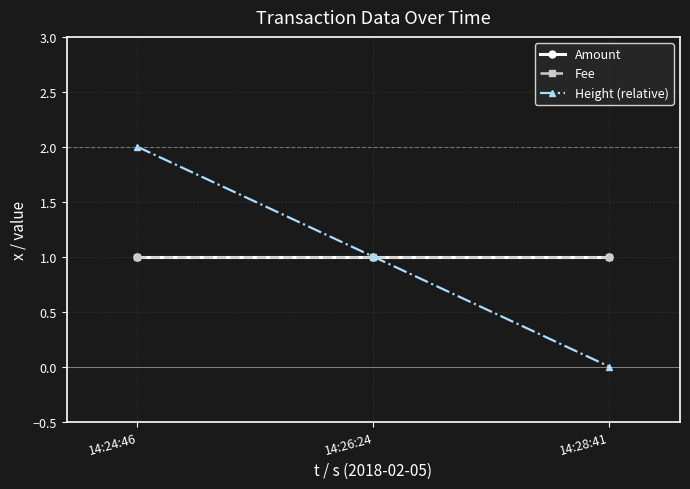

Does the chart have visible grid lines?

Yes